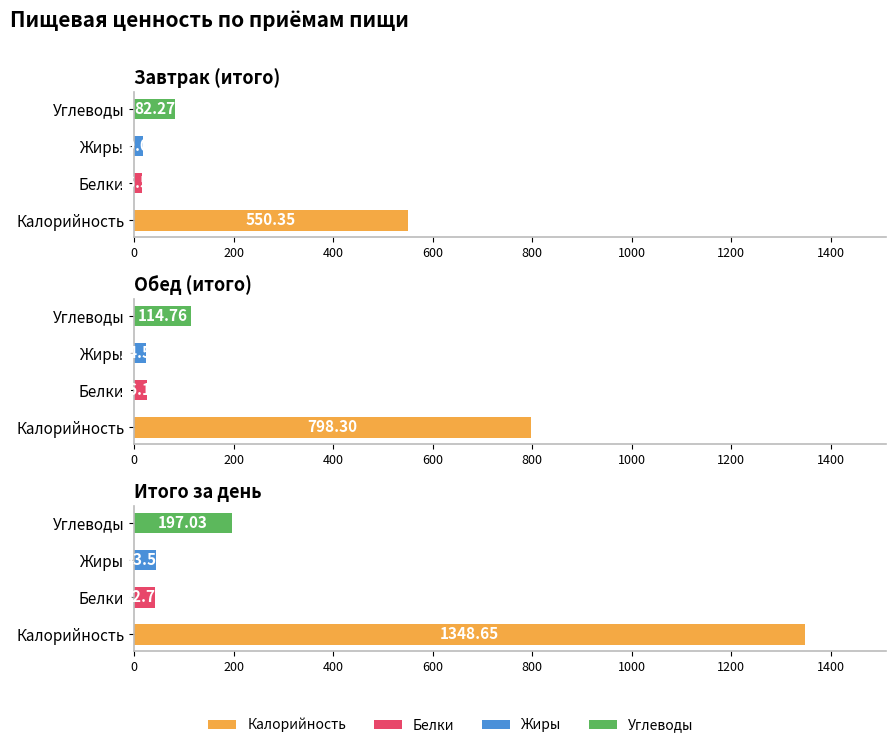

What is the value of the Калорийность bar at the 1st from the left?

550.4